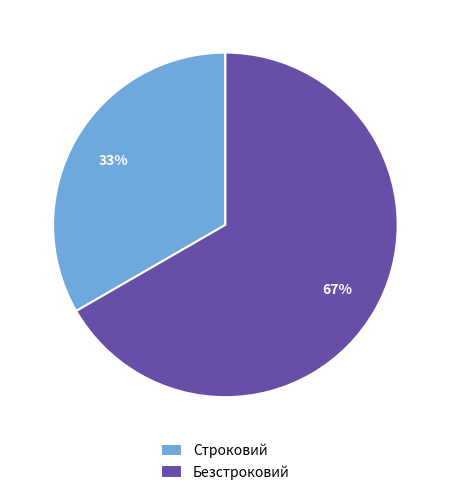

Is the sum of Безстроковий and Строковий greater than half?

Yes